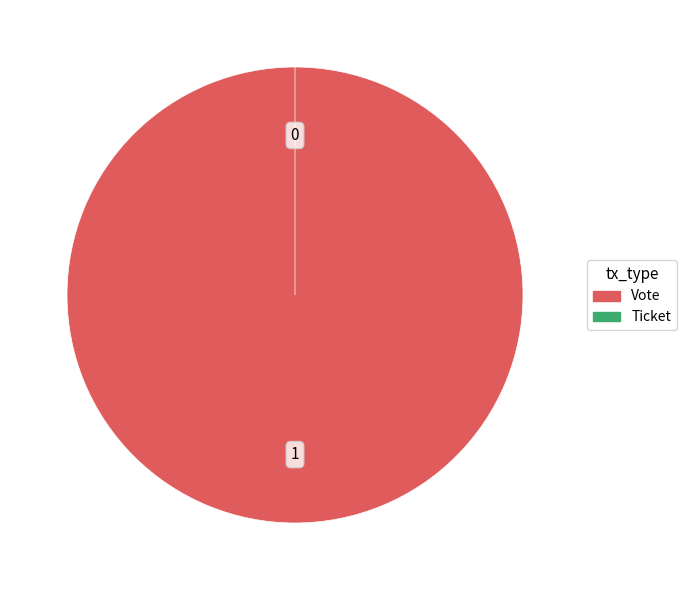

Rank the categories by value from highest to lowest.

Vote, Ticket